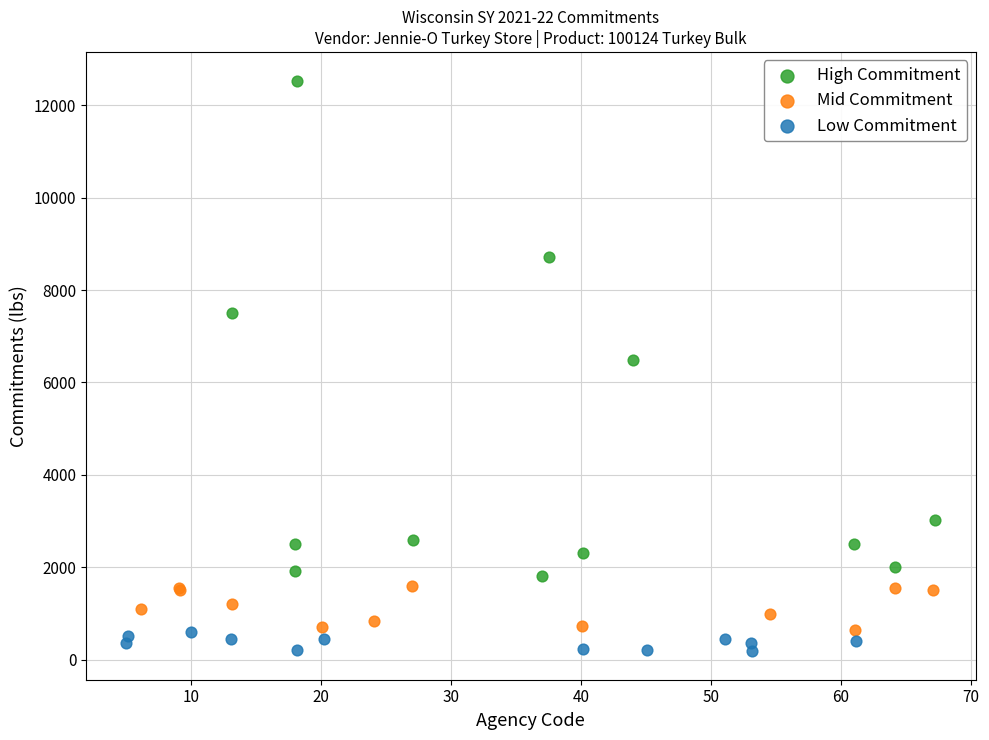

Which series has the largest Y range (max minus min)?

High Commitment